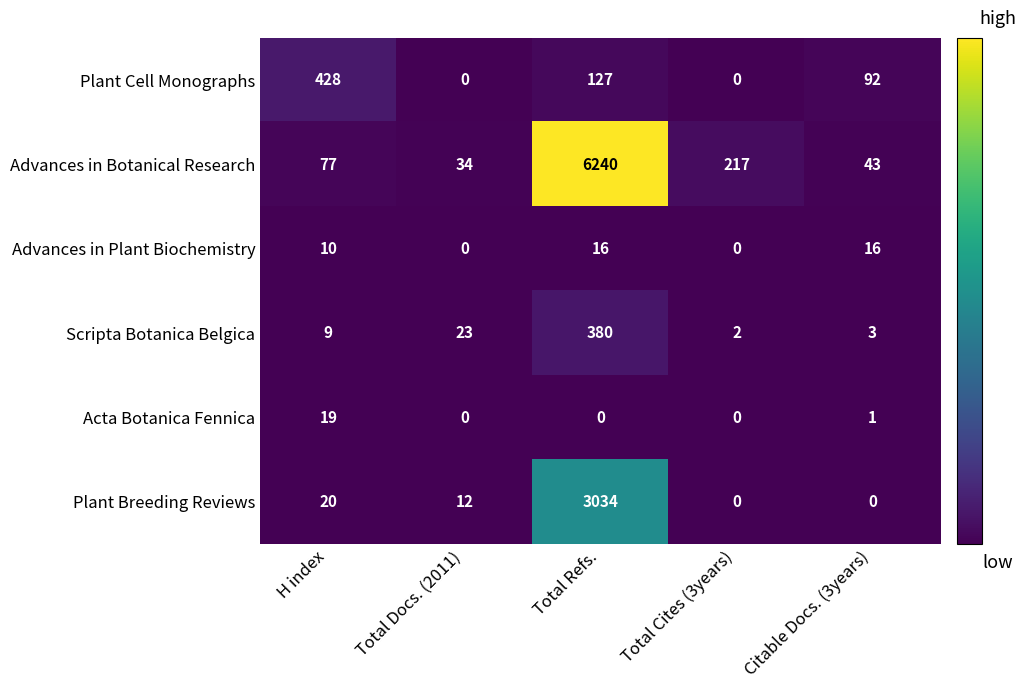

Which series has the largest total across all categories?

Advances in Botanical Research